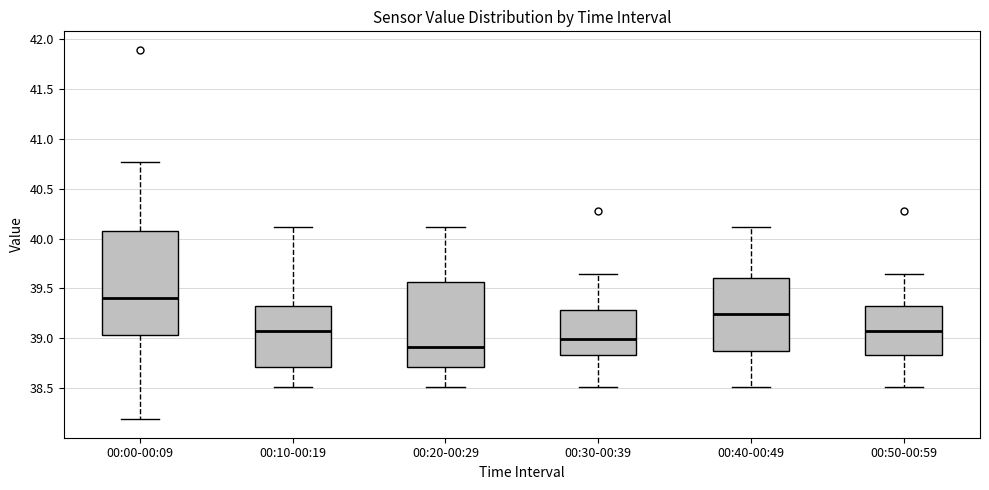

Reading left to right, read every box against the y-axis: the position of its median line, the range the box covers, and the ends of its whiskers. The values are not printed on the chart, so give them approximately, as read against the axis.

00:00-00:09: median 39.40, box 39.05 to 40.10, whiskers 38.20 to 40.75
00:10-00:19: median 39.10, box 38.70 to 39.30, whiskers 38.50 to 40.10
00:20-00:29: median 38.90, box 38.70 to 39.55, whiskers 38.50 to 40.10
00:30-00:39: median 39.00, box 38.85 to 39.30, whiskers 38.50 to 39.65
00:40-00:49: median 39.25, box 38.85 to 39.60, whiskers 38.50 to 40.10
00:50-00:59: median 39.10, box 38.85 to 39.30, whiskers 38.50 to 39.65